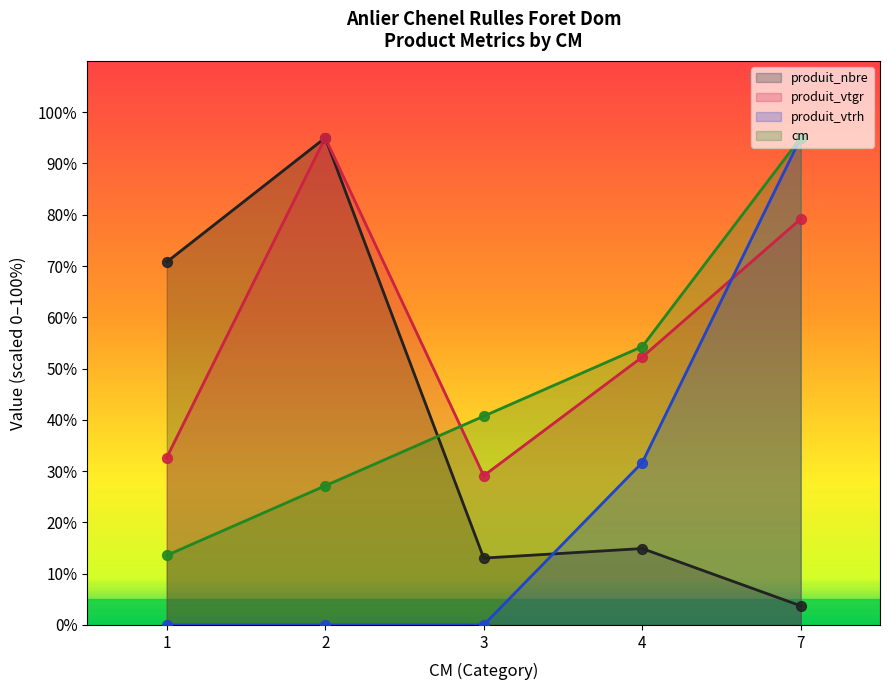

Which series contains the lowest Y value?

produit_vtrh